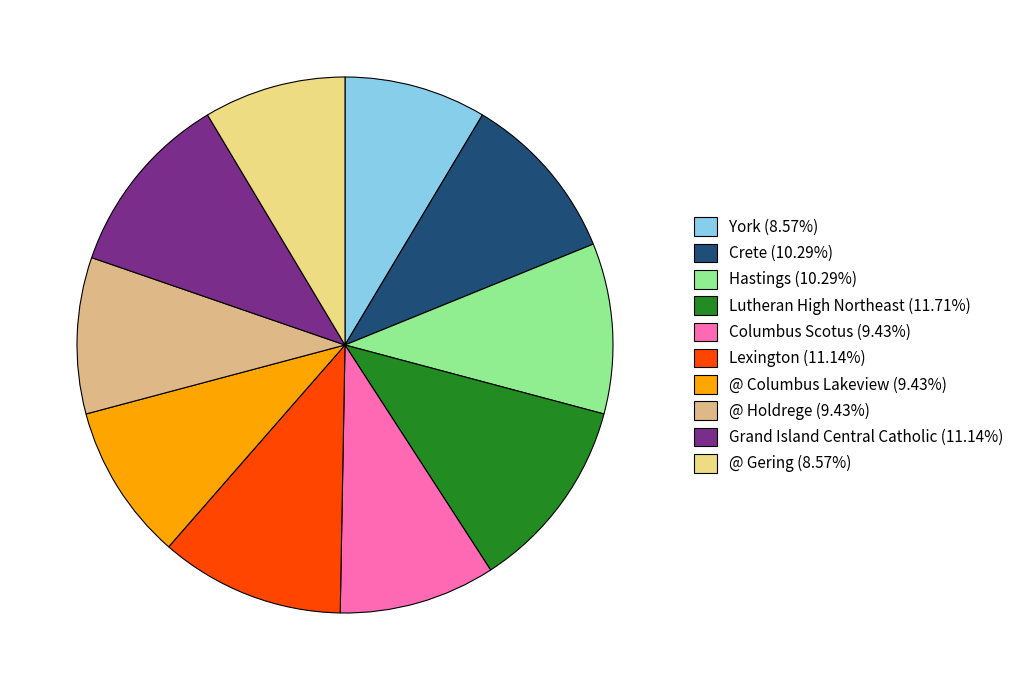

To the nearest percent, what is the difference between the largest and smallest slice percentages?

3%